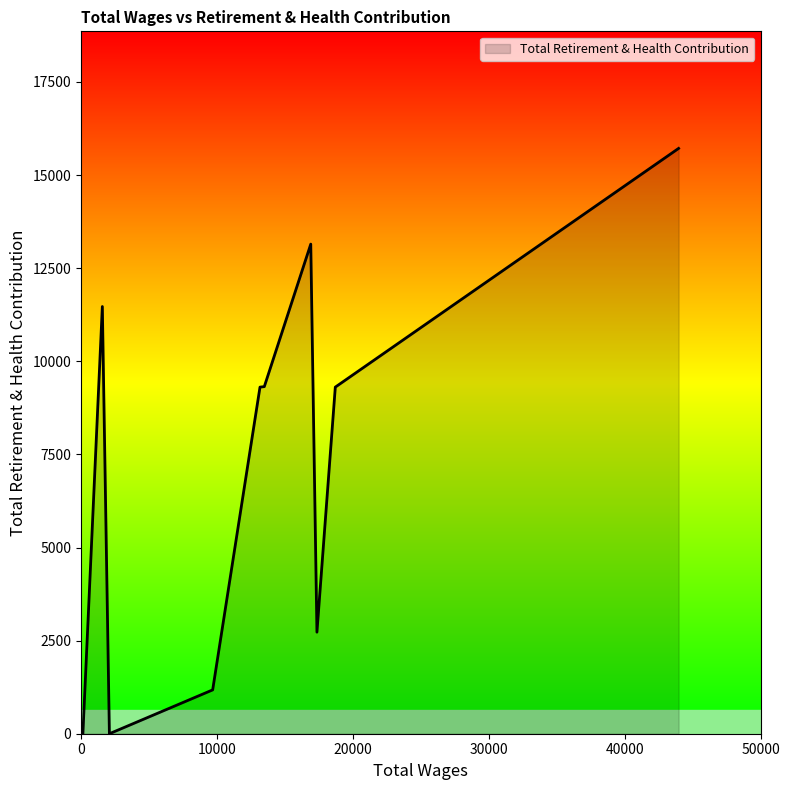

What is the difference between the maximum and minimum values?

15717